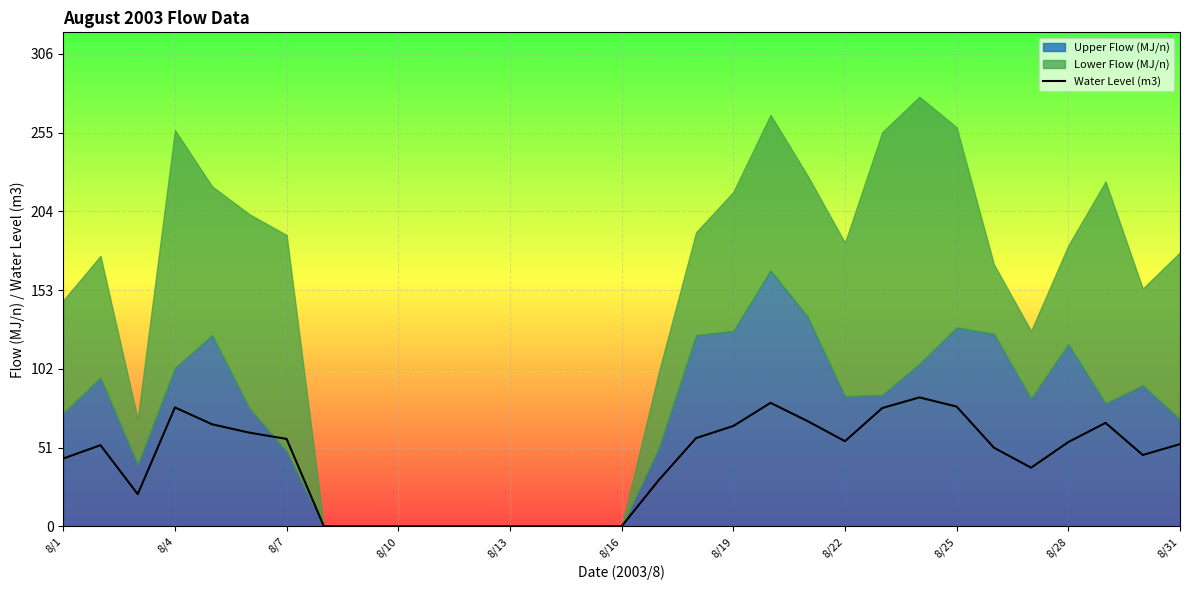

The Water Level (m3) series shows 15.8 at 8/28. True or false?

False